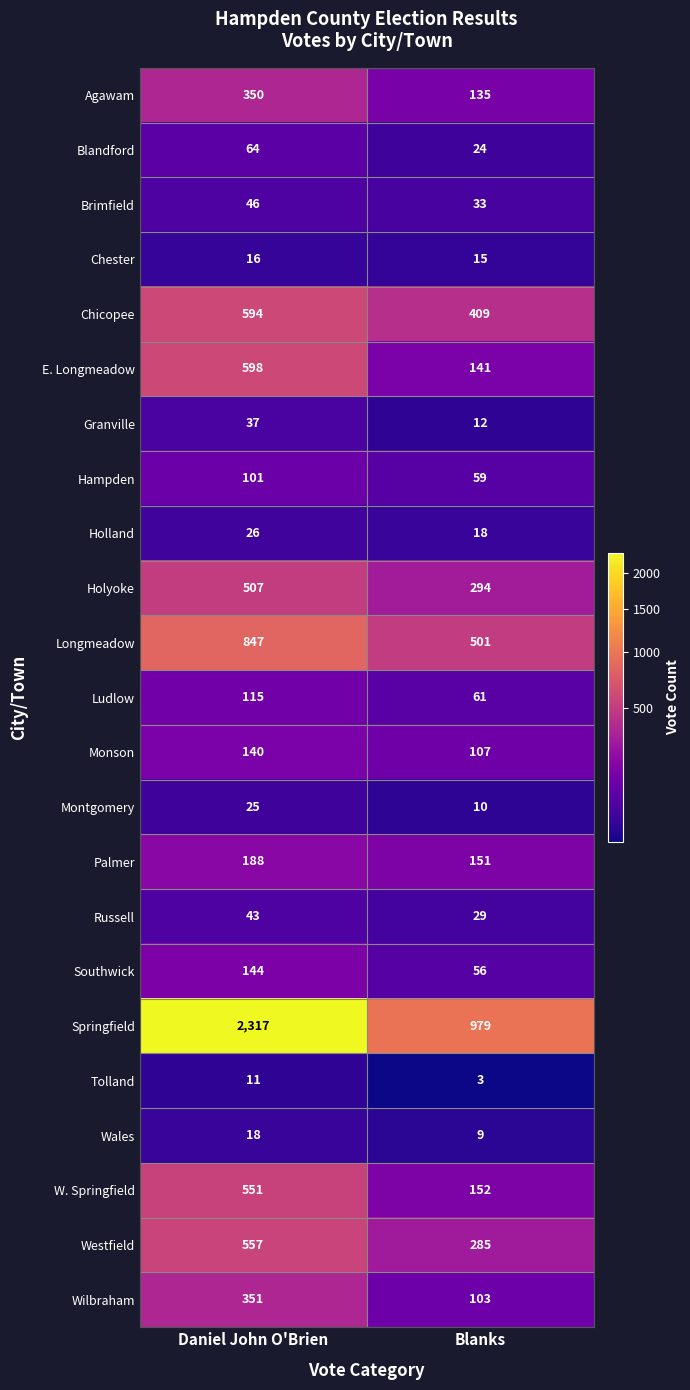

What is the difference between the Longmeadow values at Blanks and Daniel John O'Brien?

346